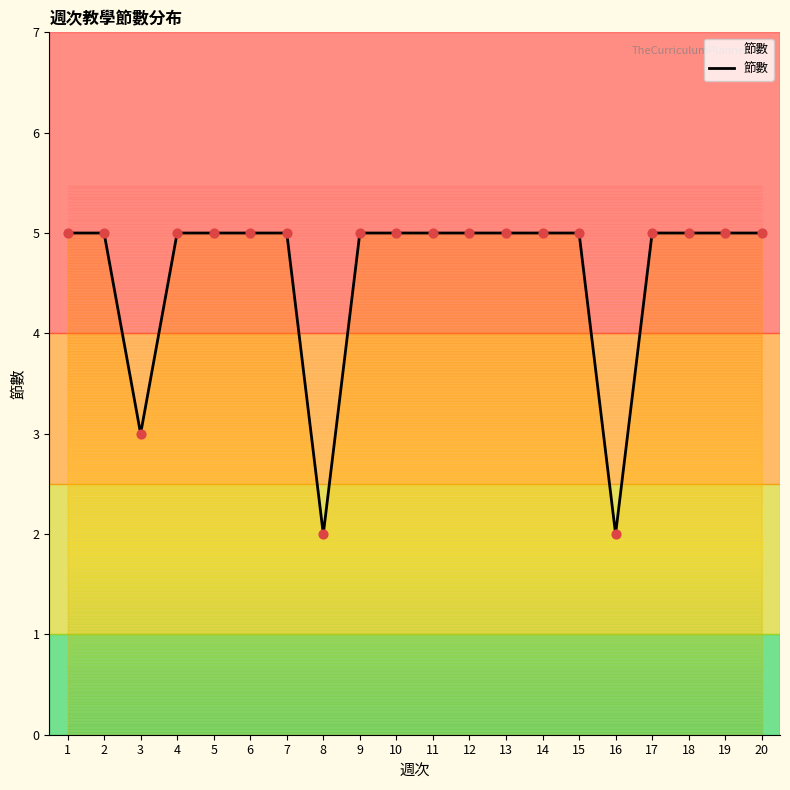

Which has a higher value, 2 or 4?

2